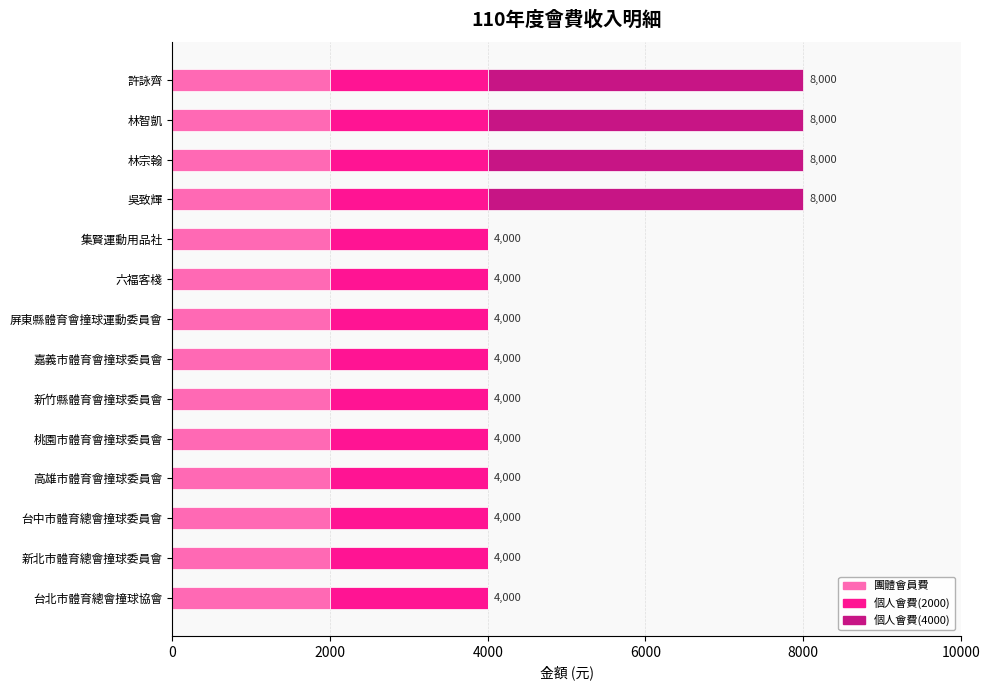

What is the sum of the 團體會員費 values at 林宗翰 and 許詠齊?

4000